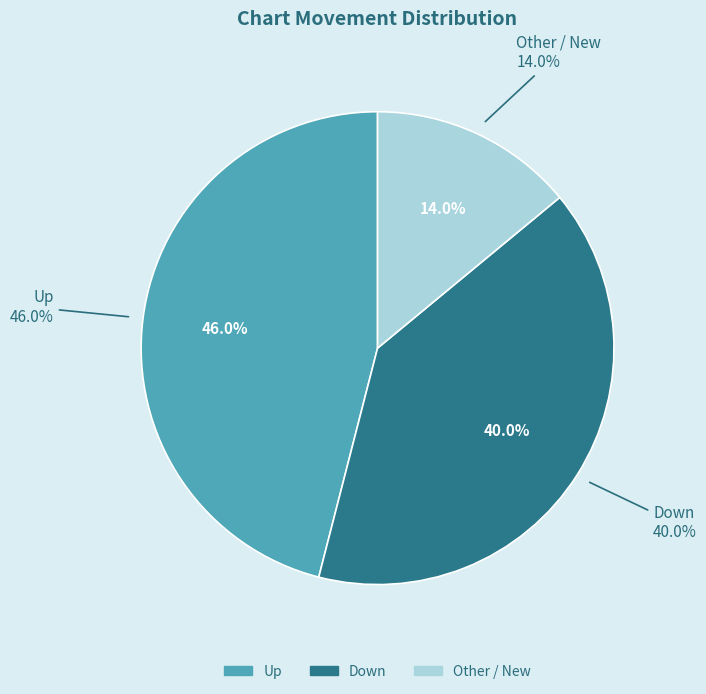

How many segments does this pie chart have?

3